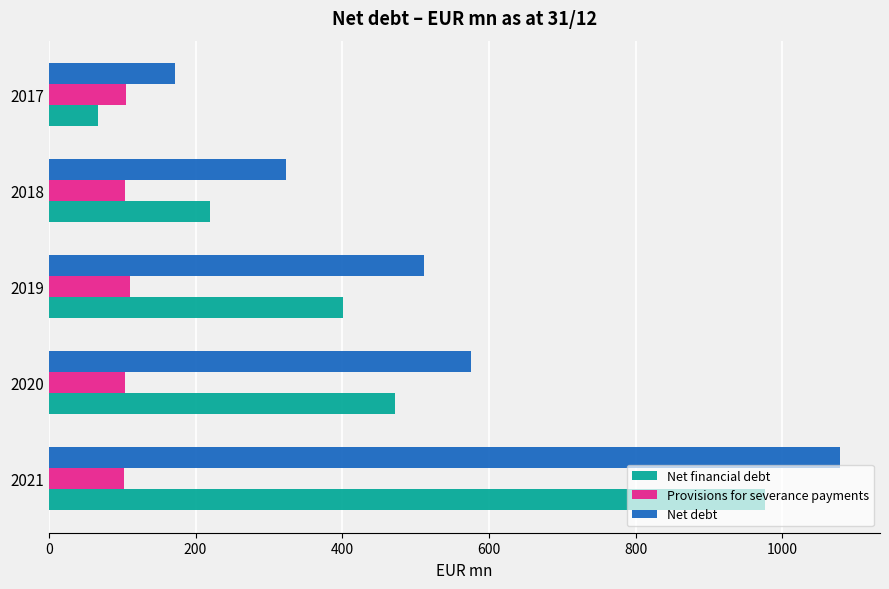

What is the sum of all Net debt values?

2660.7